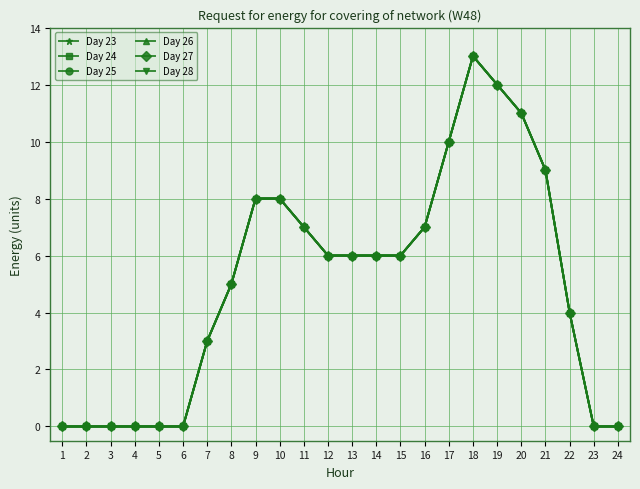

Which series has the largest total across all categories?

Day 23